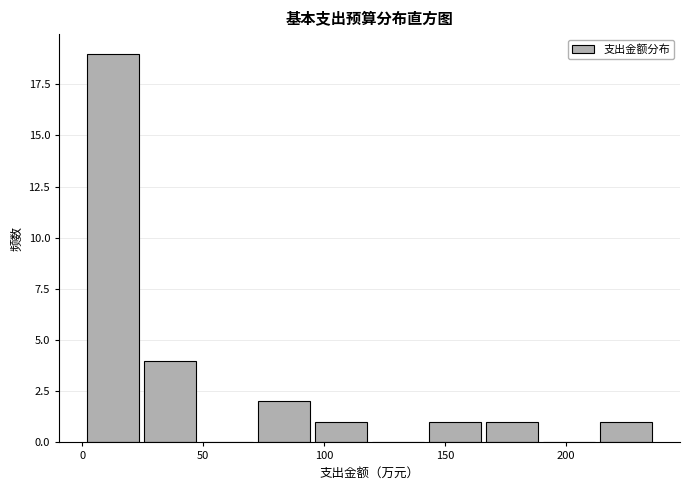

Reading left to right, transcribe this chart: for each bar, give the range it covers on the x-axis and its height. Neither the bar edges nor the heights are printed on the chart, so give them approximately, as read against the axes.

0 to 25: 19
25 to 50: 4
50 to 70: 0
70 to 95: 2
95 to 120: 1
120 to 140: 0
140 to 165: 1
165 to 190: 1
190 to 215: 0
215 to 235: 1